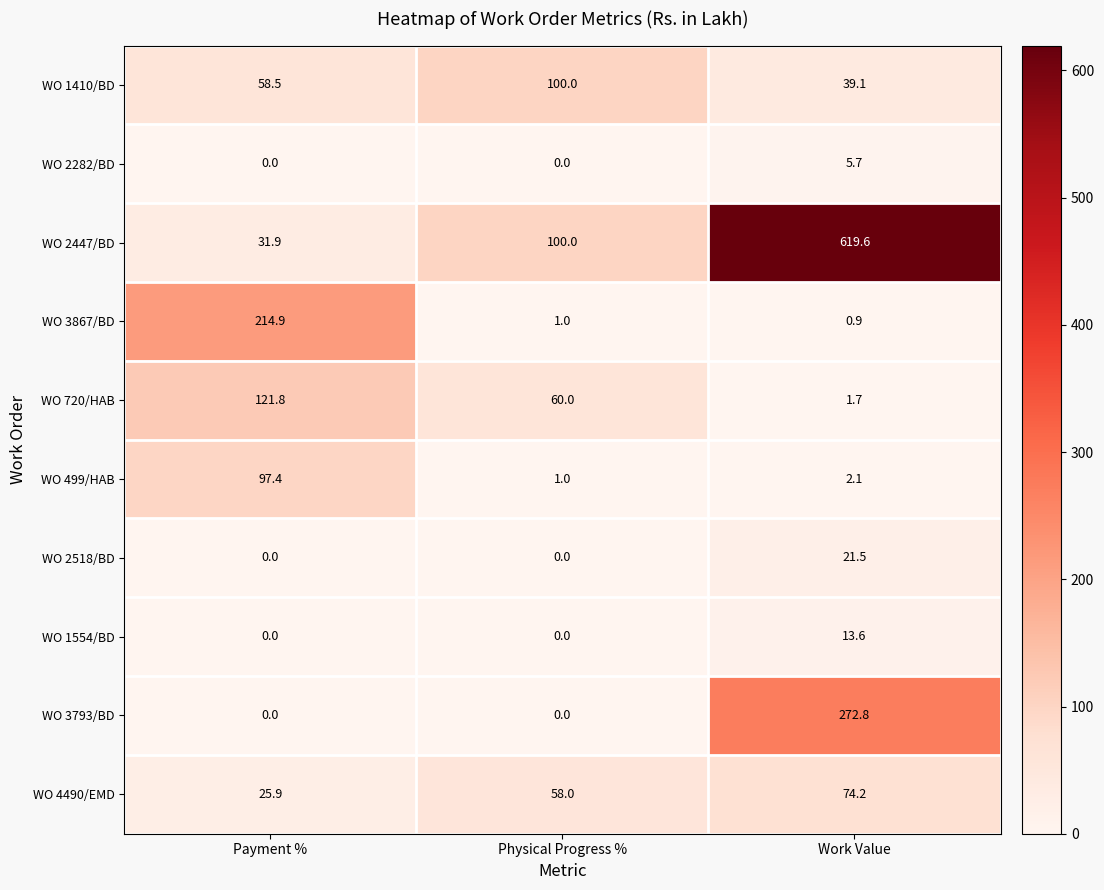

List the labels in order of WO 499/HAB value, largest first.

Payment %, Work Value, Physical Progress %